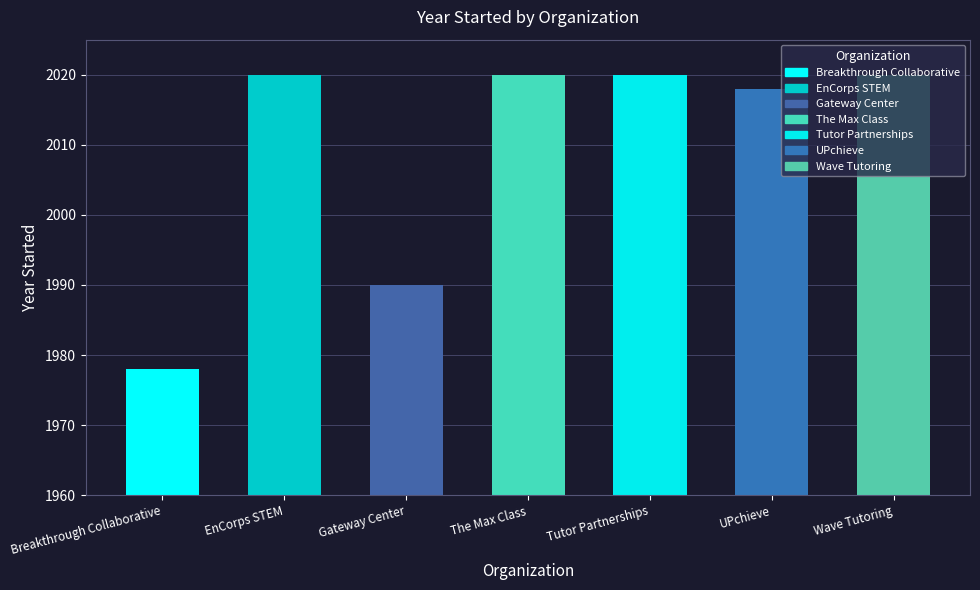

What is the ratio of the value at Gateway Center to the value at Tutor Partnerships?

1.0